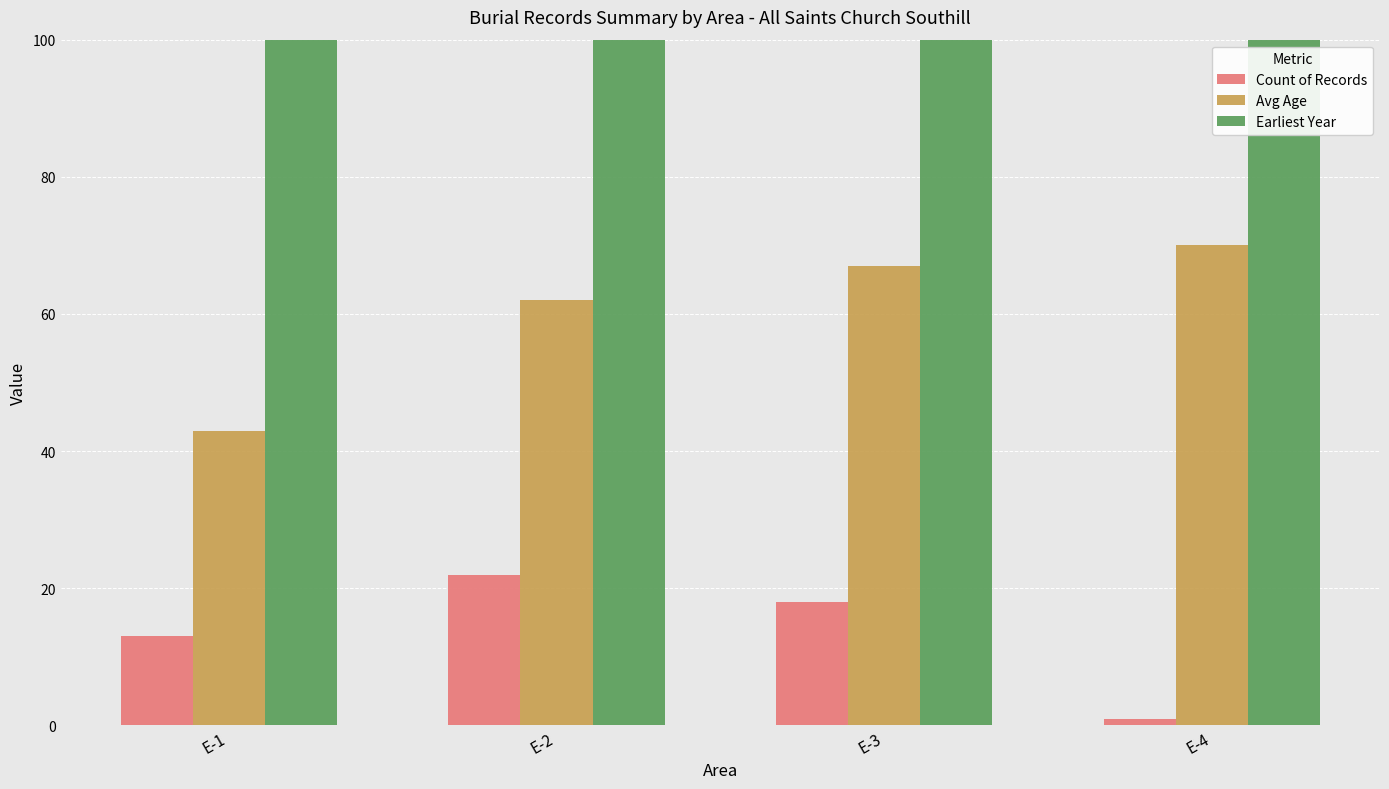

The Earliest Year series shows 1926 at E-1. True or false?

True